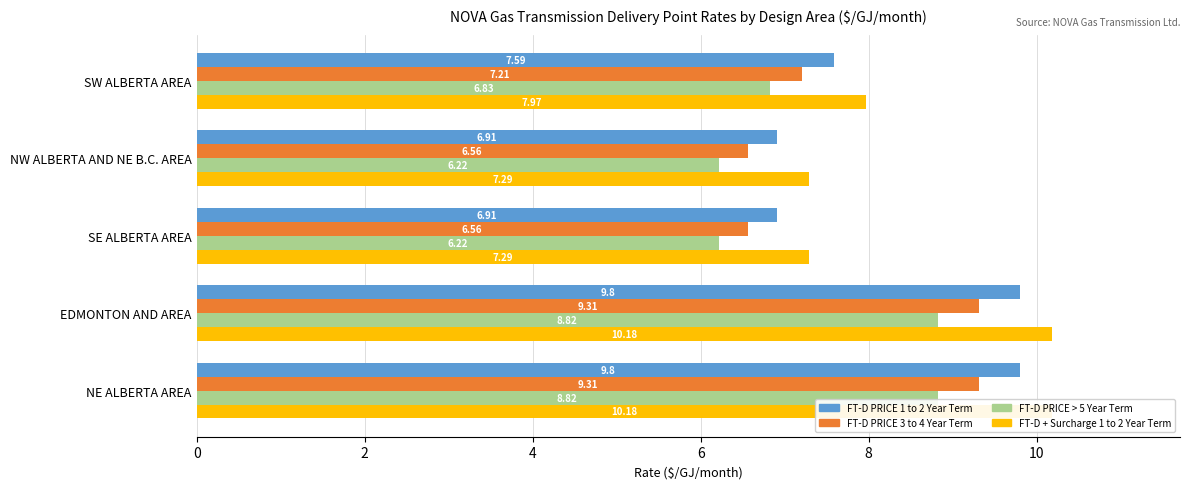

Is the value of FT-D PRICE > 5 Year Term at SW ALBERTA AREA greater than the value of FT-D PRICE 1 to 2 Year Term at SE ALBERTA AREA?

No